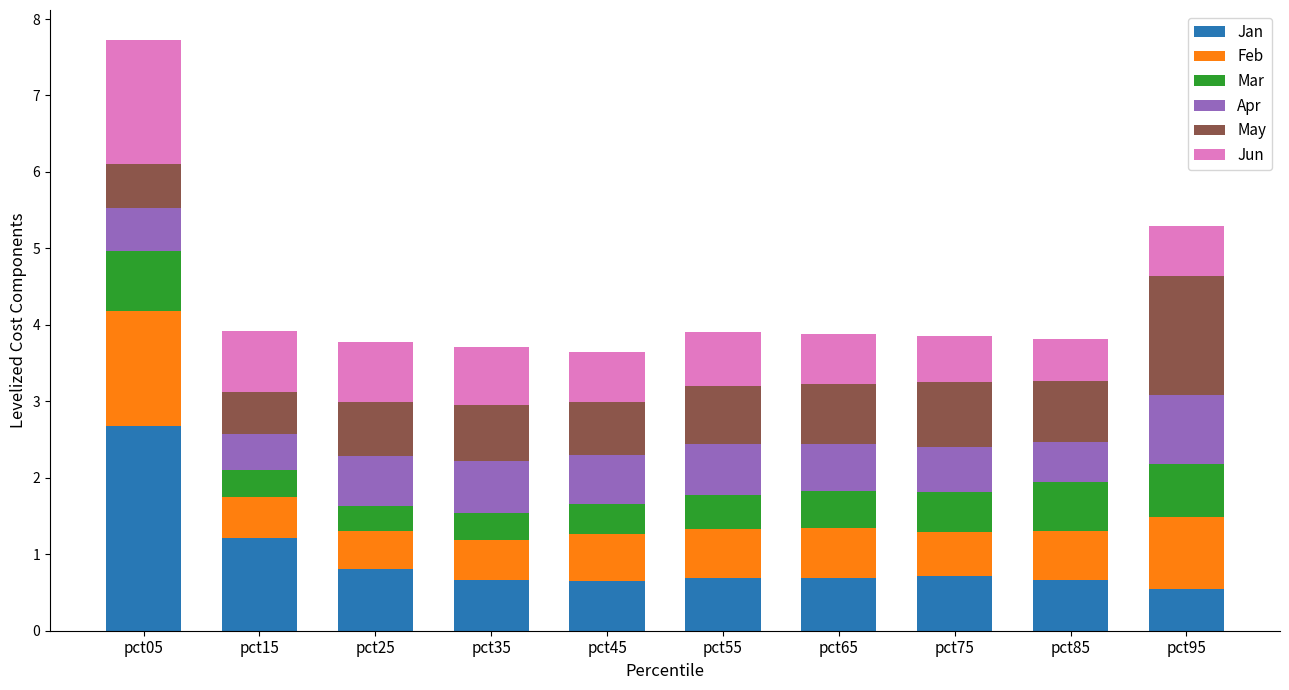

What is the sum of the Jan values at pct85 and pct95?

1.2